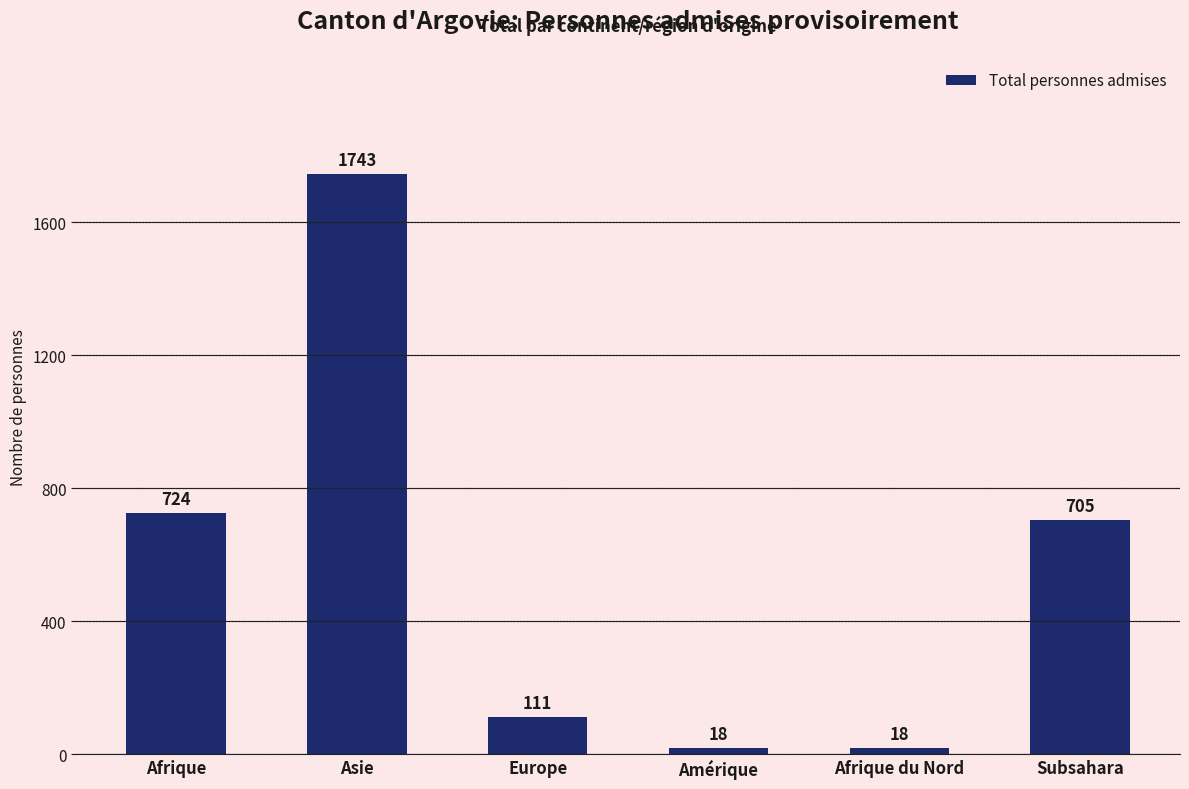

Reading left to right, list all the values displayed in this chart.

724	1743	111	18	18	705